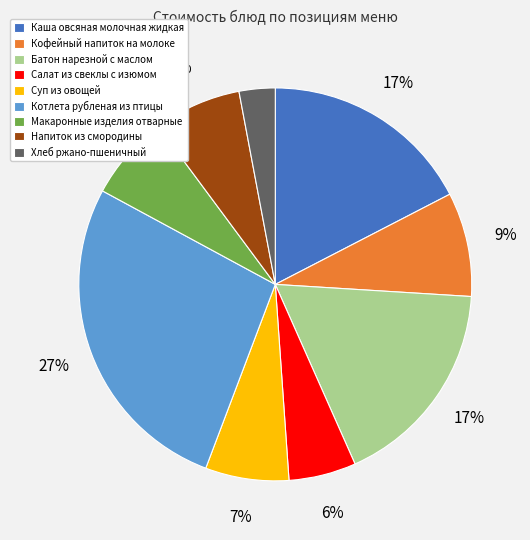

Is there any slice that represents more than half of the pie?

No